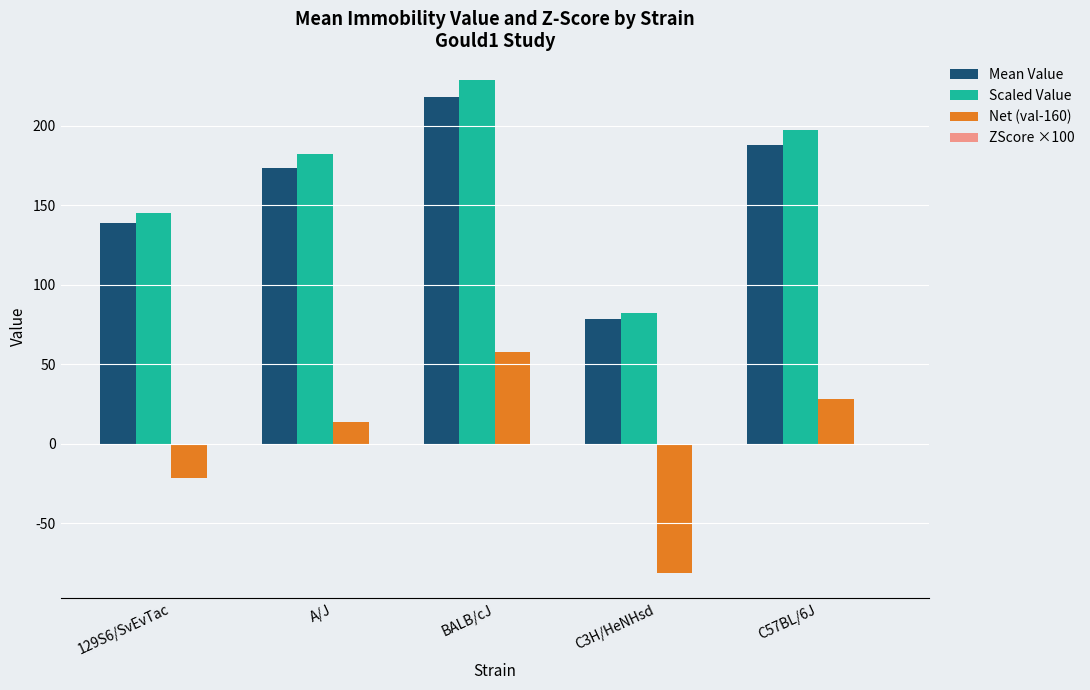

Which series has the largest range (max minus min)?

Scaled Value